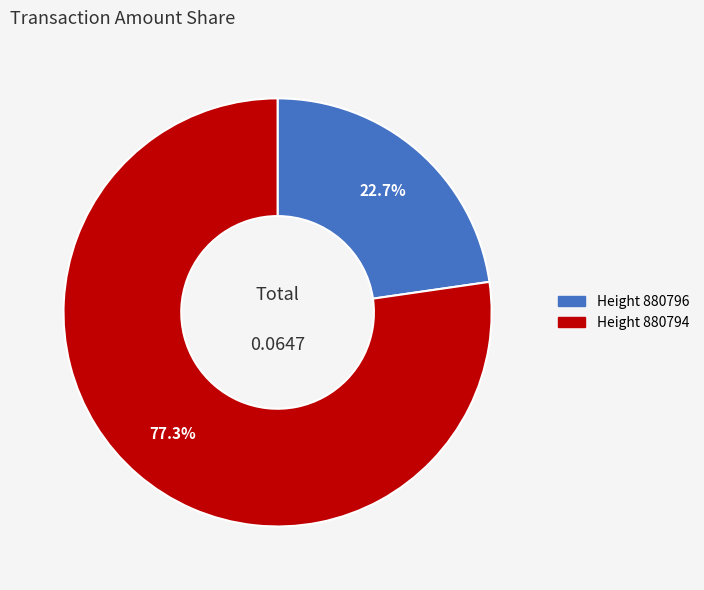

Count the number of slices in the pie.

2